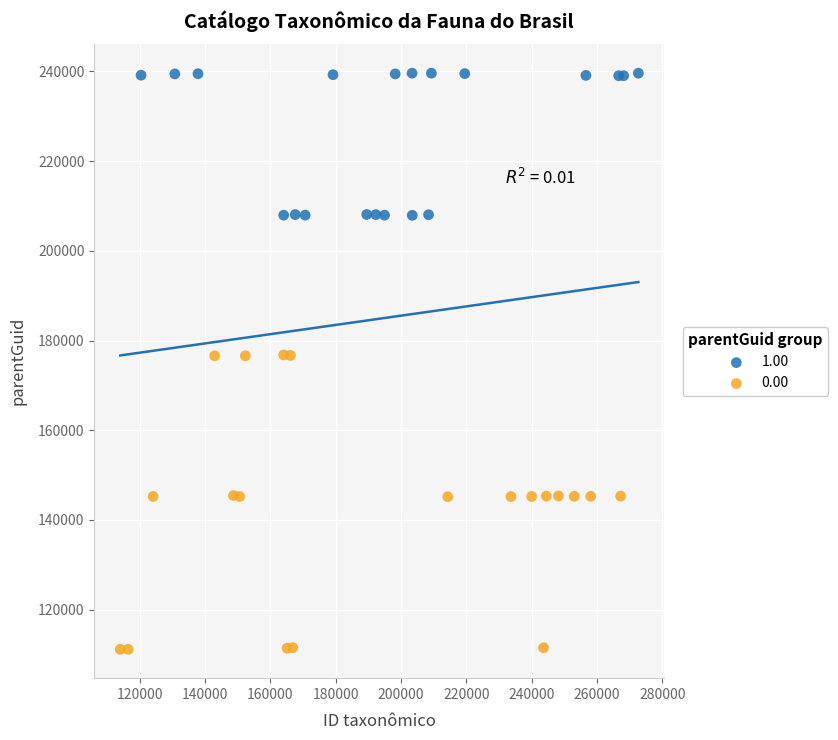

Which series has the widest spread of Y values?

0.00